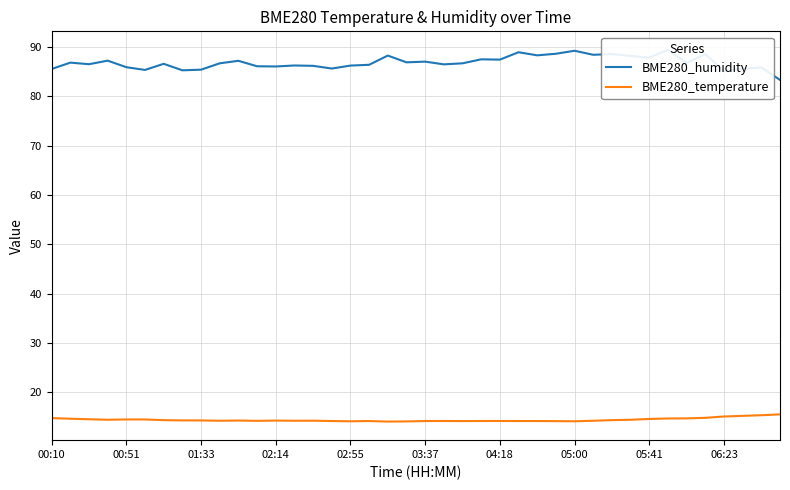

What is the difference between the BME280_humidity values at 14 and 24?

1.3